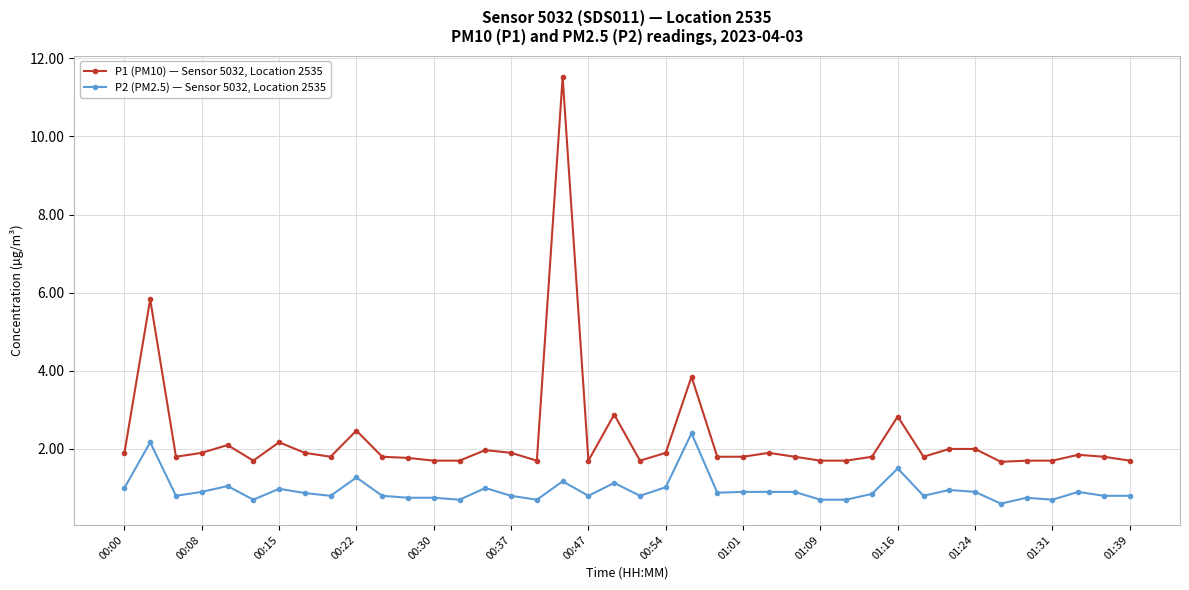

Does the chart display data point markers on the line(s)?

Yes